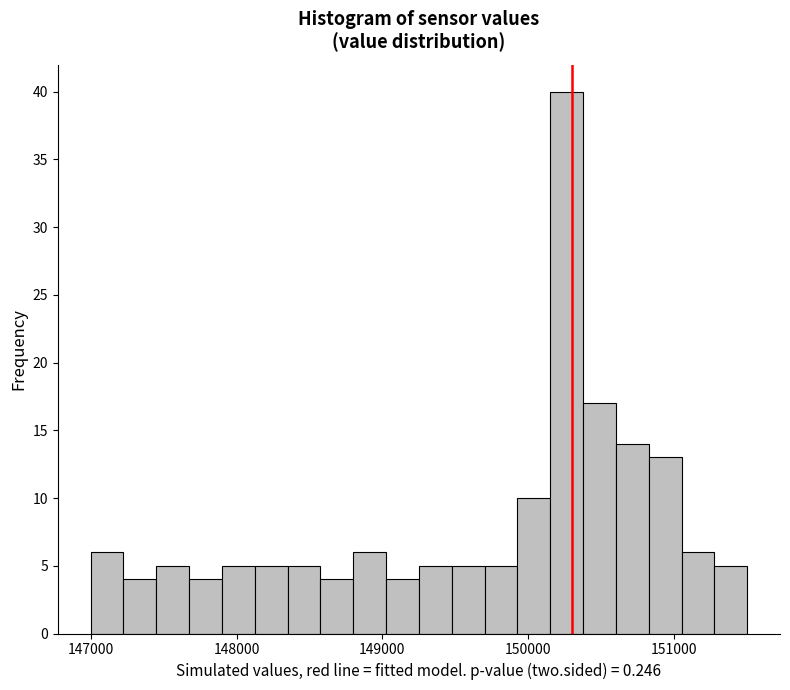

Around what value on the x-axis is the tallest bar? Give the approximate position of its centre, as read against the axis.

150300